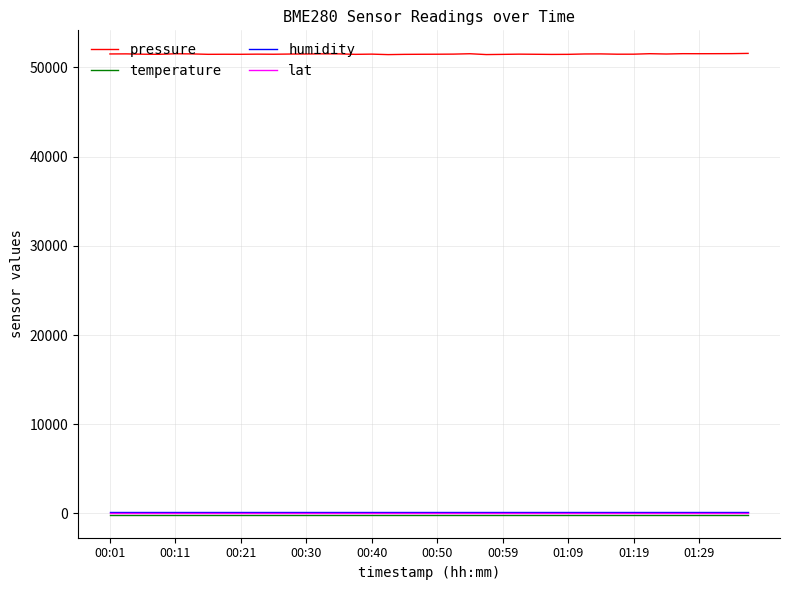

True or false: lat and pressure intersect in this chart.

False